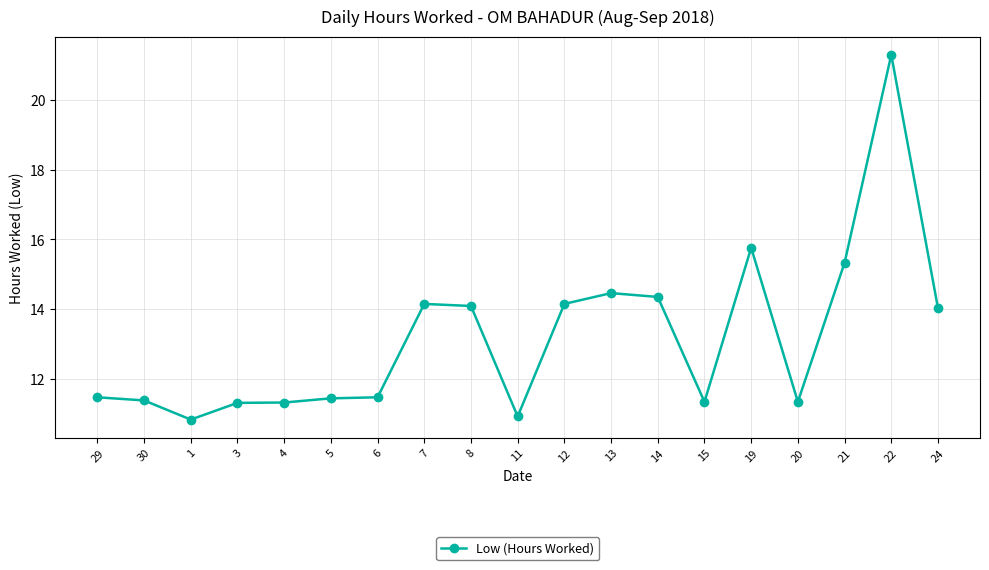

What is the minimum value shown in the chart?

10.8